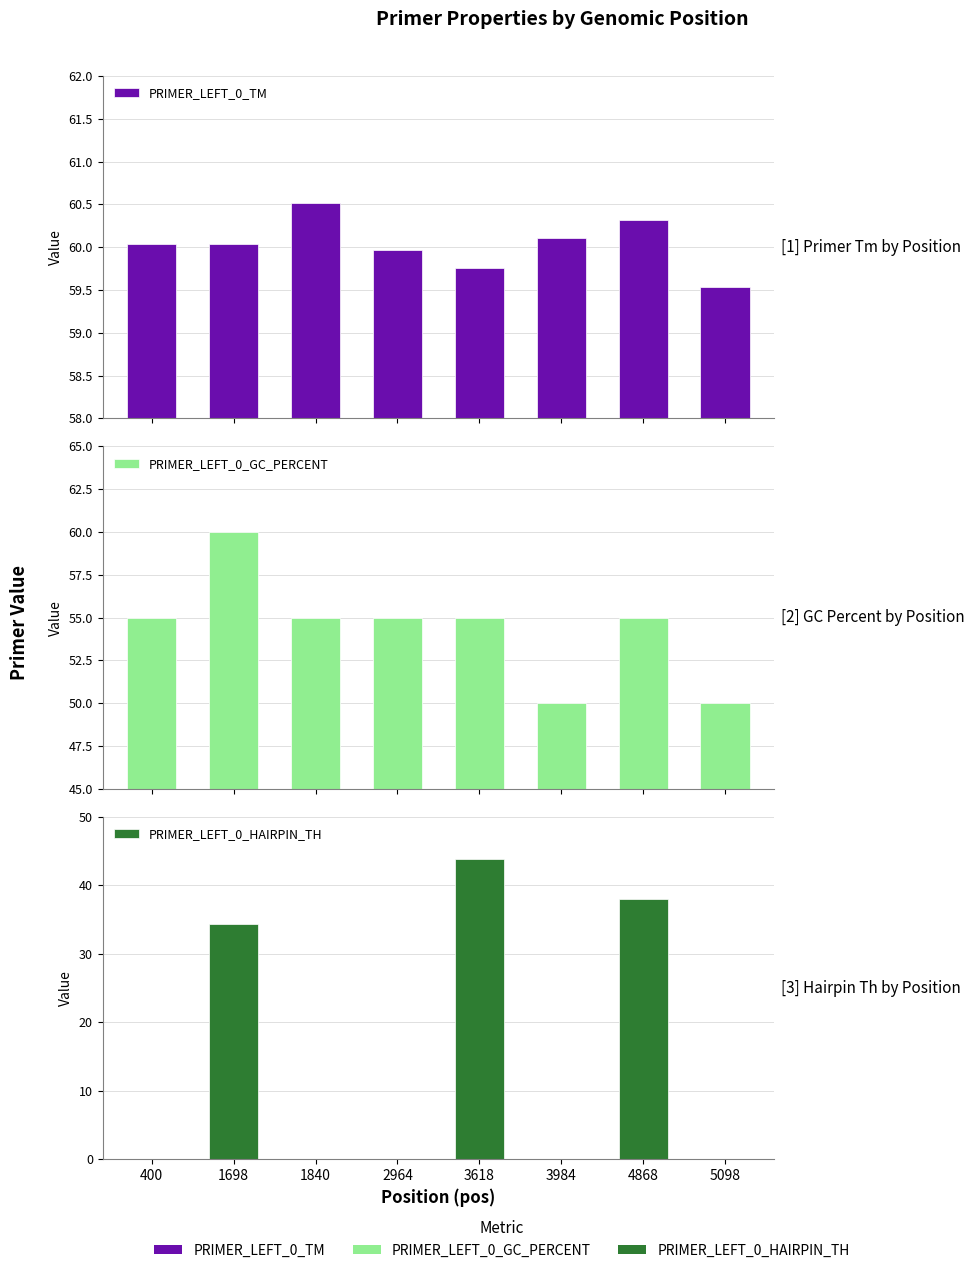

Between 400 and 1698, which series saw the biggest shift?

PRIMER_LEFT_0_HAIRPIN_TH